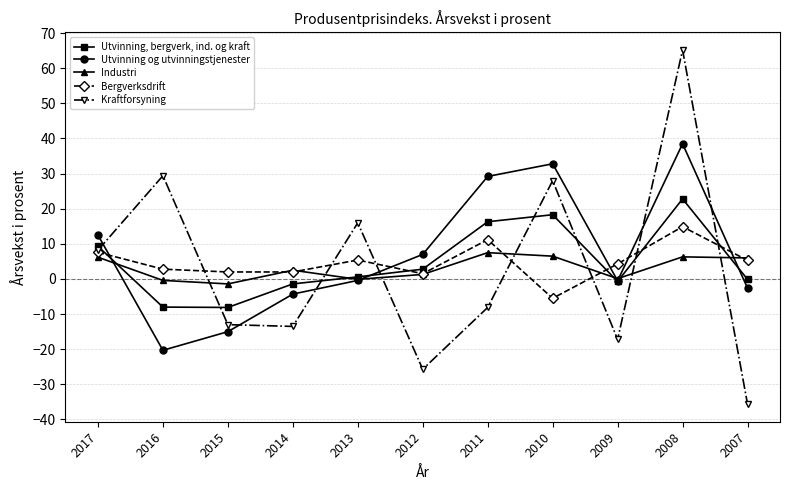

At which category does Kraftforsyning reach its first local peak?

2016